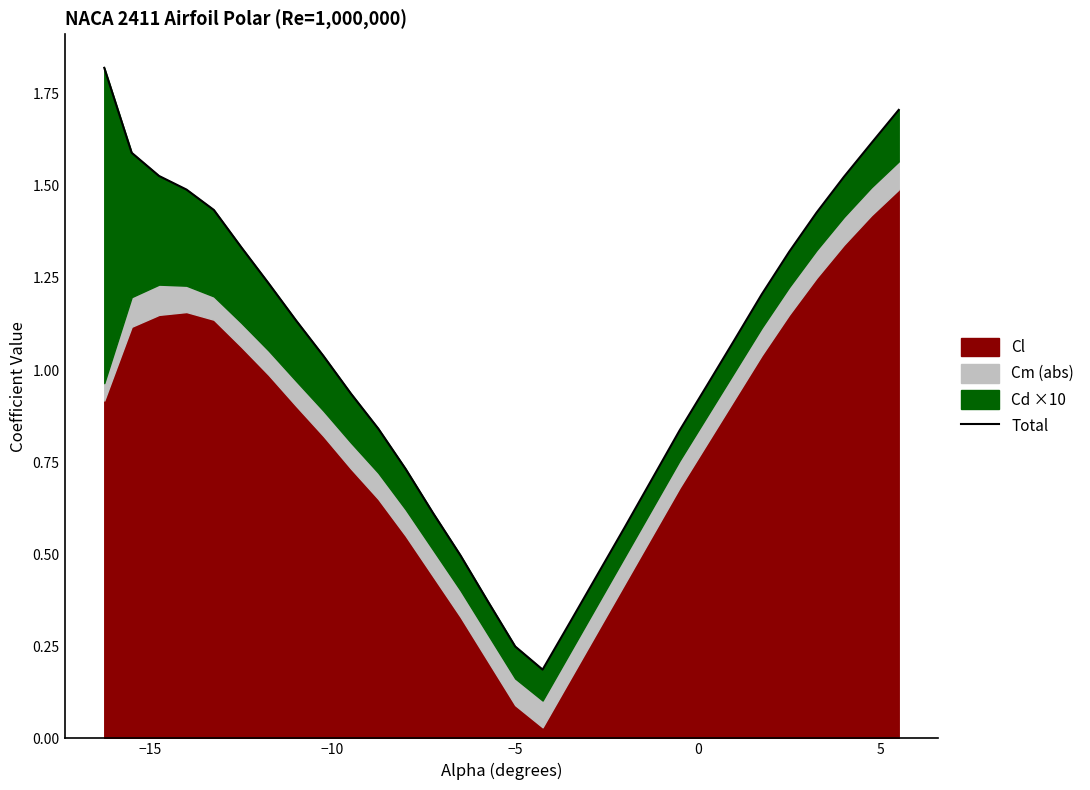

How many lines are shown in the chart?

1